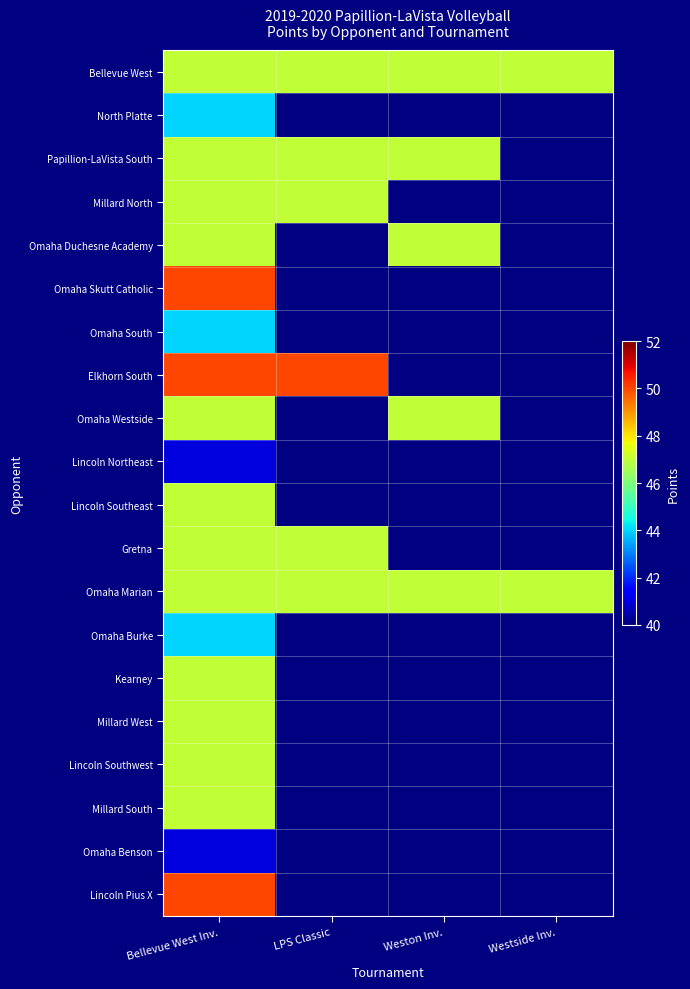

Reading right to left, what are all the values shown in this chart?

Bellevue West: Westside Inv.=47	Weston Inv.=47	LPS Classic=47	Bellevue West Inv.=47
North Platte: Westside Inv.=0	Weston Inv.=0	LPS Classic=0	Bellevue West Inv.=44
Papillion-LaVista South: Westside Inv.=0	Weston Inv.=47	LPS Classic=47	Bellevue West Inv.=47
Millard North: Westside Inv.=0	Weston Inv.=0	LPS Classic=47	Bellevue West Inv.=47
Omaha Duchesne Academy: Westside Inv.=0	Weston Inv.=47	LPS Classic=0	Bellevue West Inv.=47
Omaha Skutt Catholic: Westside Inv.=0	Weston Inv.=0	LPS Classic=0	Bellevue West Inv.=50
Omaha South: Westside Inv.=0	Weston Inv.=0	LPS Classic=0	Bellevue West Inv.=44
Elkhorn South: Westside Inv.=0	Weston Inv.=0	LPS Classic=50	Bellevue West Inv.=50
Omaha Westside: Westside Inv.=0	Weston Inv.=47	LPS Classic=0	Bellevue West Inv.=47
Lincoln Northeast: Westside Inv.=0	Weston Inv.=0	LPS Classic=0	Bellevue West Inv.=41
Lincoln Southeast: Westside Inv.=0	Weston Inv.=0	LPS Classic=0	Bellevue West Inv.=47
Gretna: Westside Inv.=0	Weston Inv.=0	LPS Classic=47	Bellevue West Inv.=47
Omaha Marian: Westside Inv.=47	Weston Inv.=47	LPS Classic=47	Bellevue West Inv.=47
Omaha Burke: Westside Inv.=0	Weston Inv.=0	LPS Classic=0	Bellevue West Inv.=44
Kearney: Westside Inv.=0	Weston Inv.=0	LPS Classic=0	Bellevue West Inv.=47
Millard West: Westside Inv.=0	Weston Inv.=0	LPS Classic=0	Bellevue West Inv.=47
Lincoln Southwest: Westside Inv.=0	Weston Inv.=0	LPS Classic=0	Bellevue West Inv.=47
Millard South: Westside Inv.=0	Weston Inv.=0	LPS Classic=0	Bellevue West Inv.=47
Omaha Benson: Westside Inv.=0	Weston Inv.=0	LPS Classic=0	Bellevue West Inv.=41
Lincoln Pius X: Westside Inv.=0	Weston Inv.=0	LPS Classic=0	Bellevue West Inv.=50